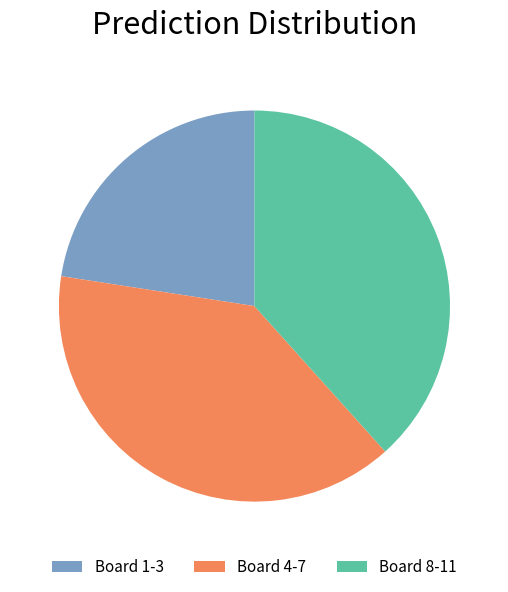

Which category has the biggest portion of the pie?

Board 4-7